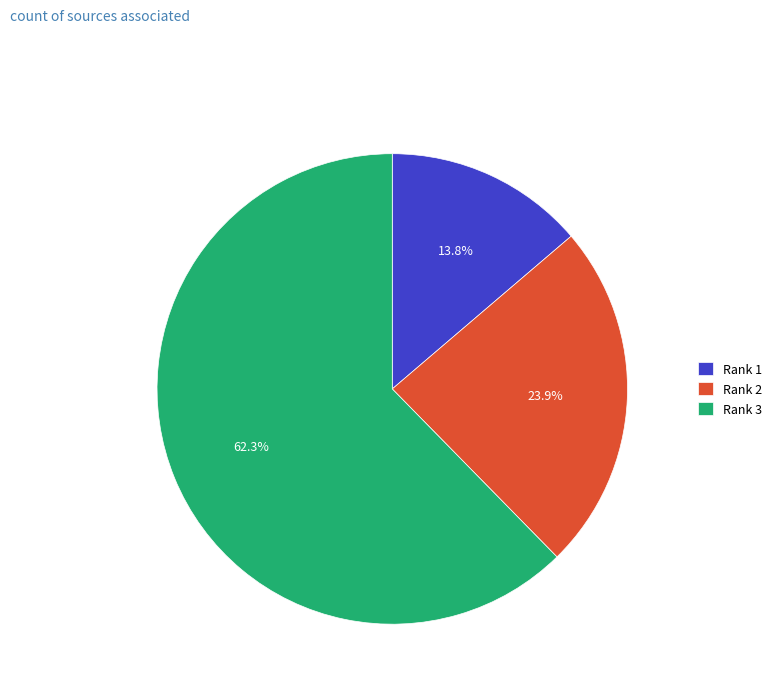

To the nearest percent, what is the average slice percentage?

33%